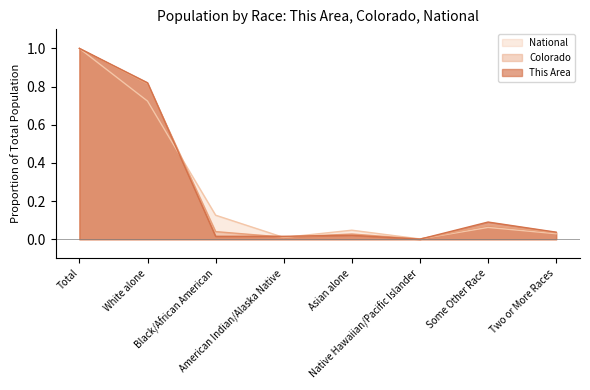

Which series has the largest total across all categories?

This Area